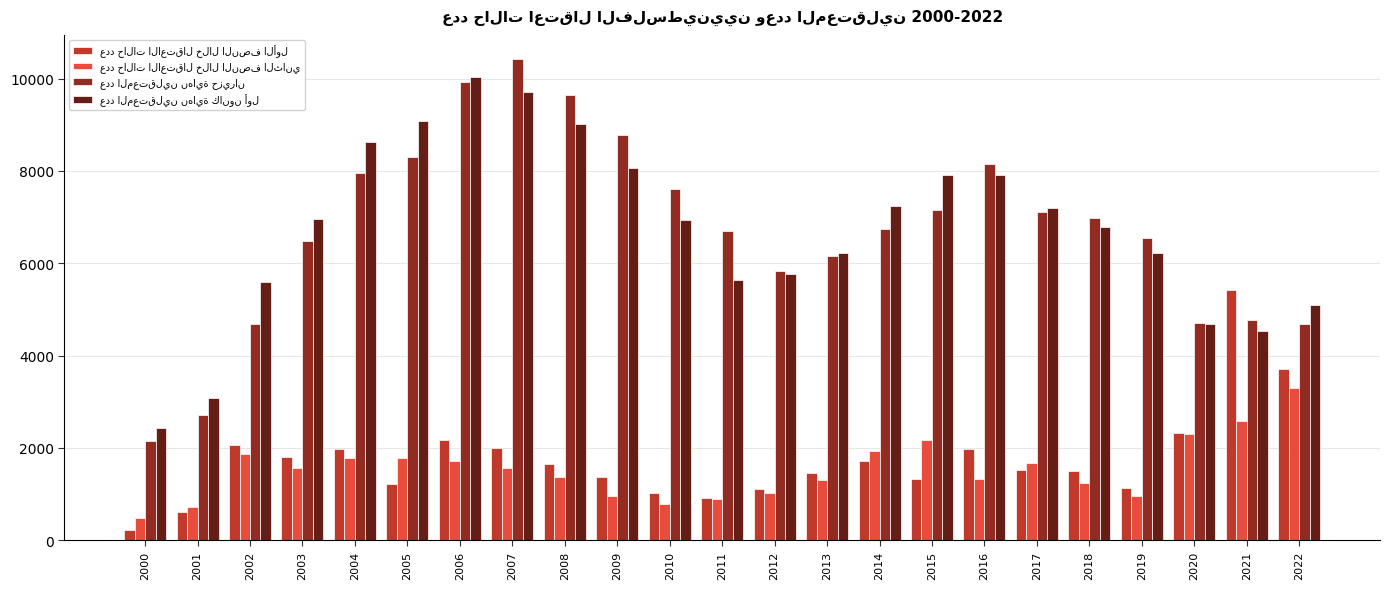

What is the greatest value displayed?

10425